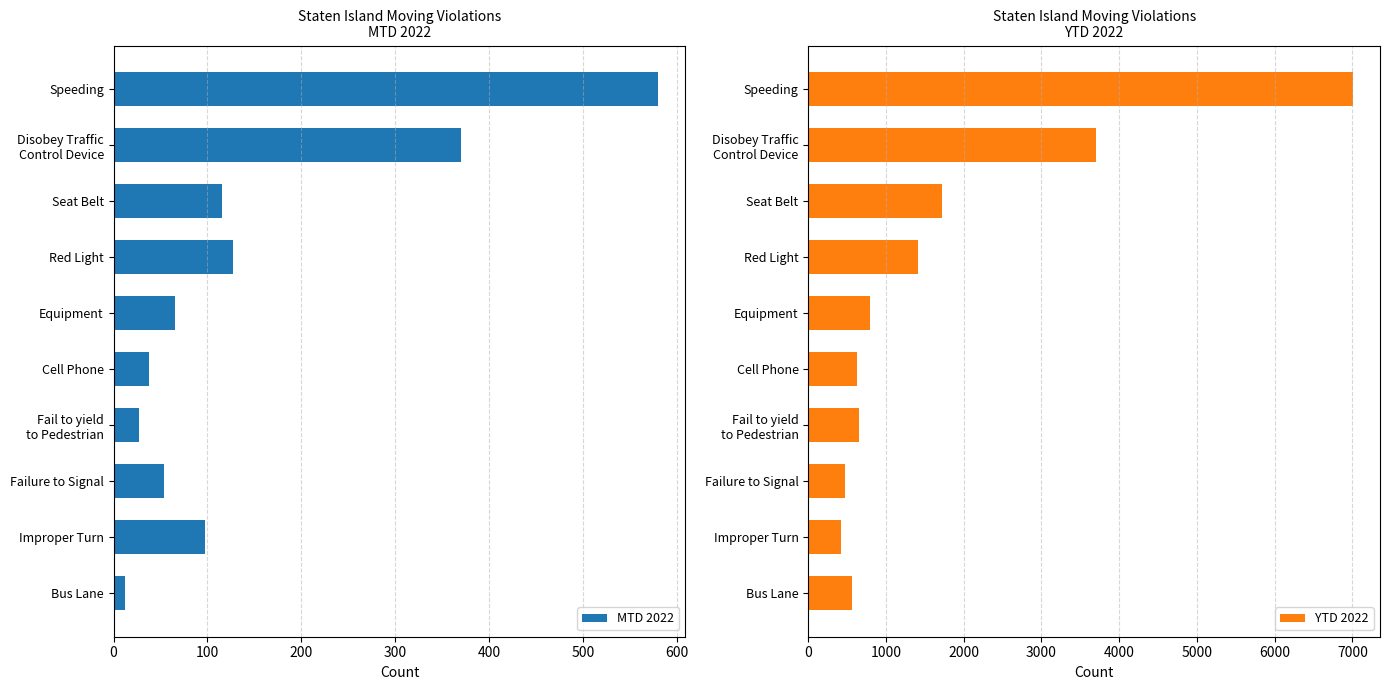

Where is MTD 2022 nearest to the value 296?

Disobey Traffic
Control Device